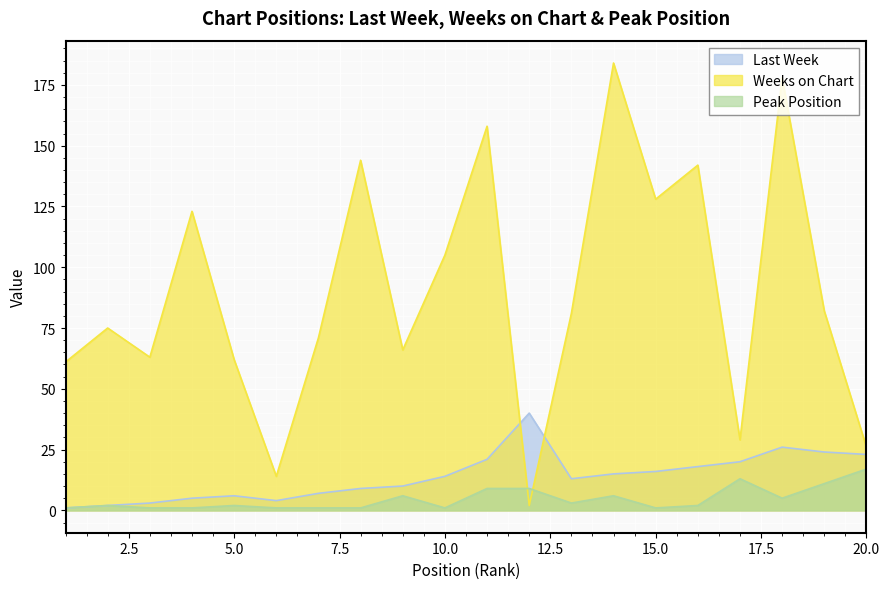

True or false: Weeks on Chart has more than 0 interior local peaks.

True